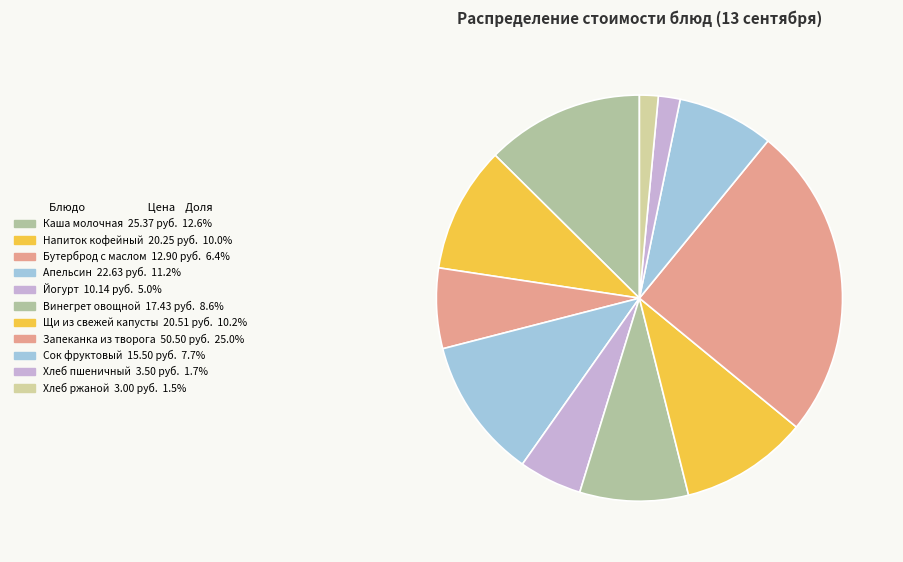

Count the number of slices in the pie.

11